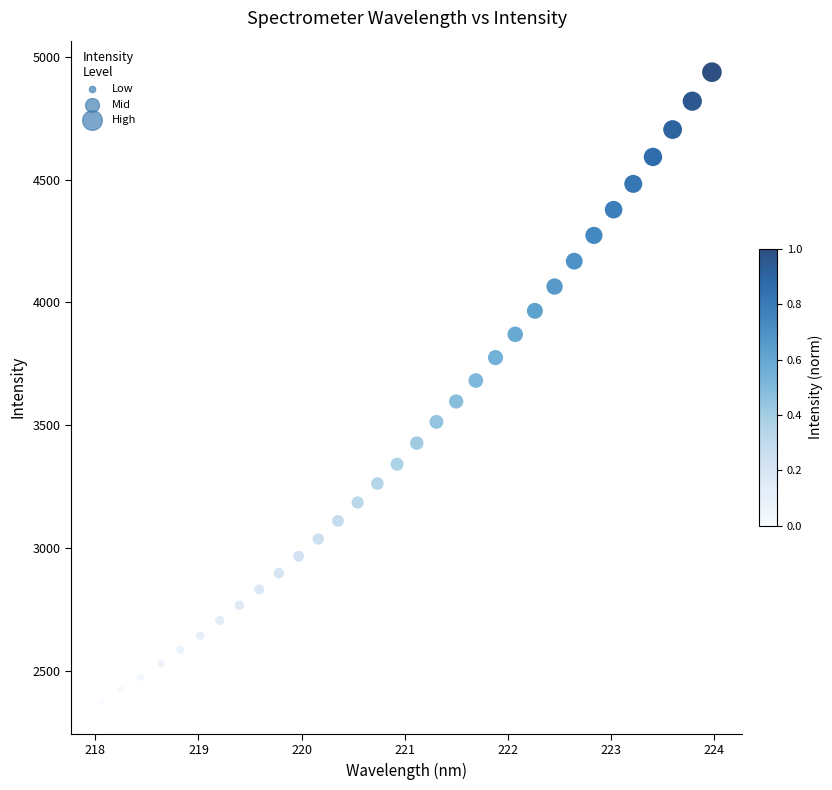

What is the range of Y values (max minus min)?

2566.2